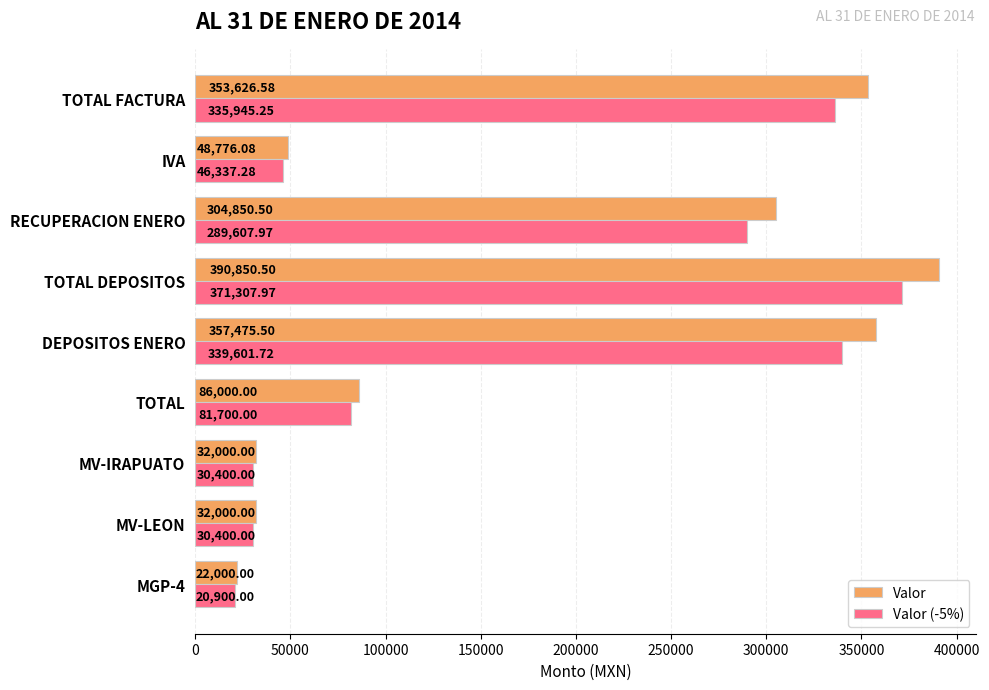

How many values in the Valor series are below 86000?

4